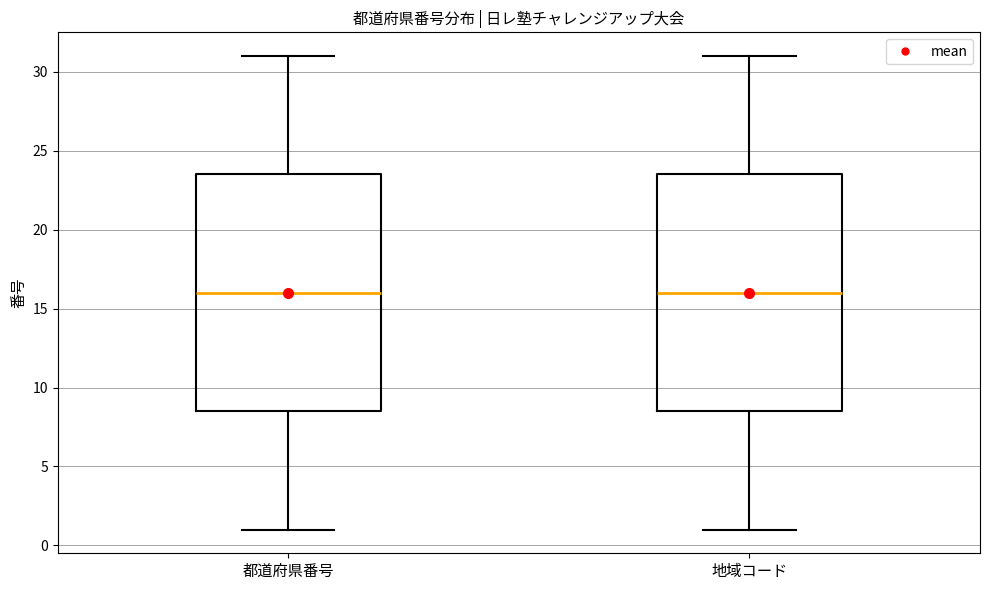

Reading left to right, read every box against the y-axis: the position of its median line, the range the box covers, and the ends of its whiskers. The values are not printed on the chart, so give them approximately, as read against the axis.

都道府県番号: median 16.0, box 8.5 to 23.5, whiskers 1.0 to 31.0
地域コード: median 16.0, box 8.5 to 23.5, whiskers 1.0 to 31.0